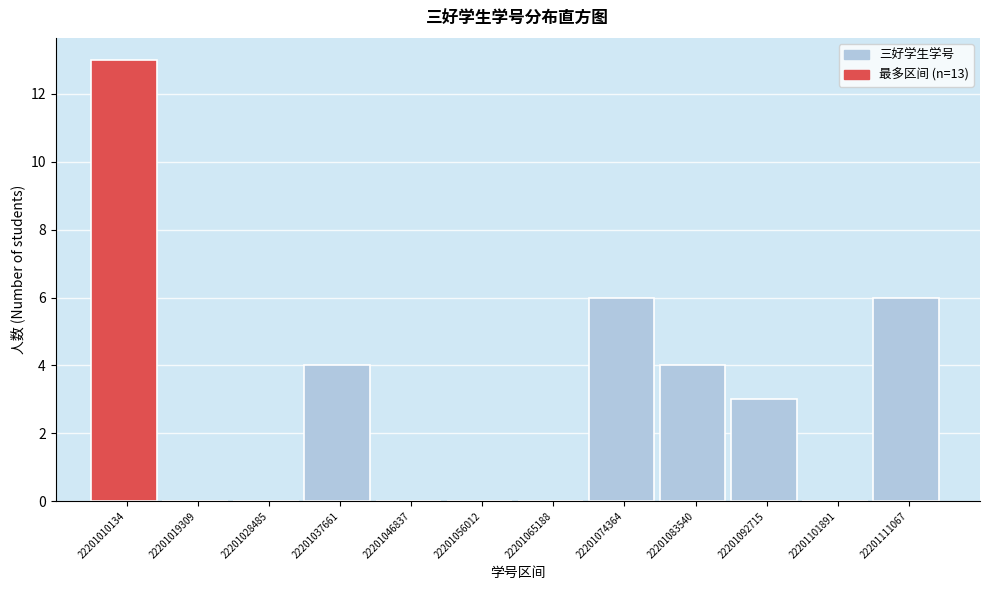

Reading left to right, extract all data points from this chart.

22201010134=13	22201019309=0	22201028485=0	22201037661=4	22201046837=0	22201056012=0	22201065188=0	22201074364=6	22201083540=4	22201092715=3	22201101891=0	22201111067=6